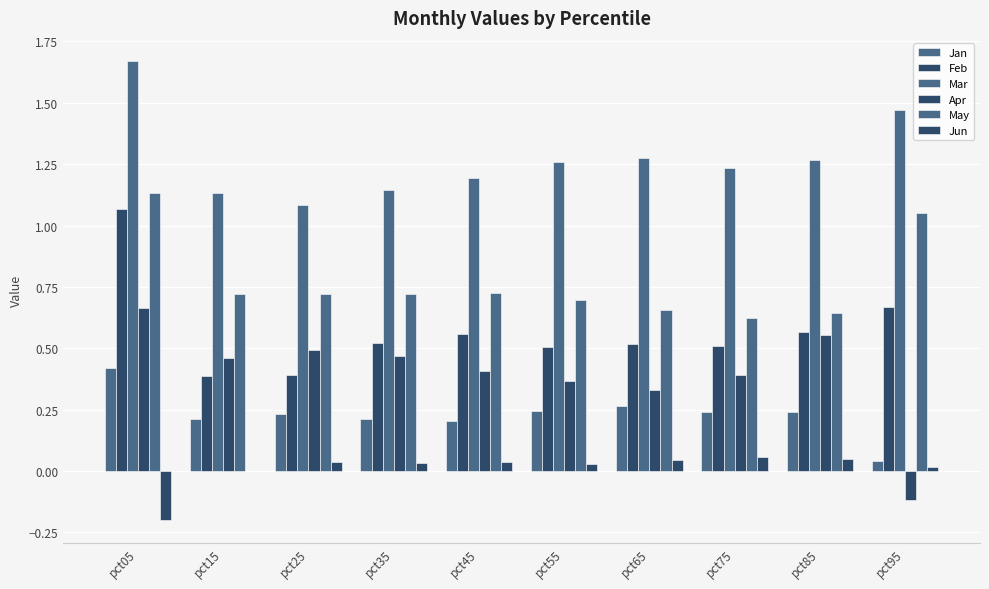

Count the number of data series in this chart.

6